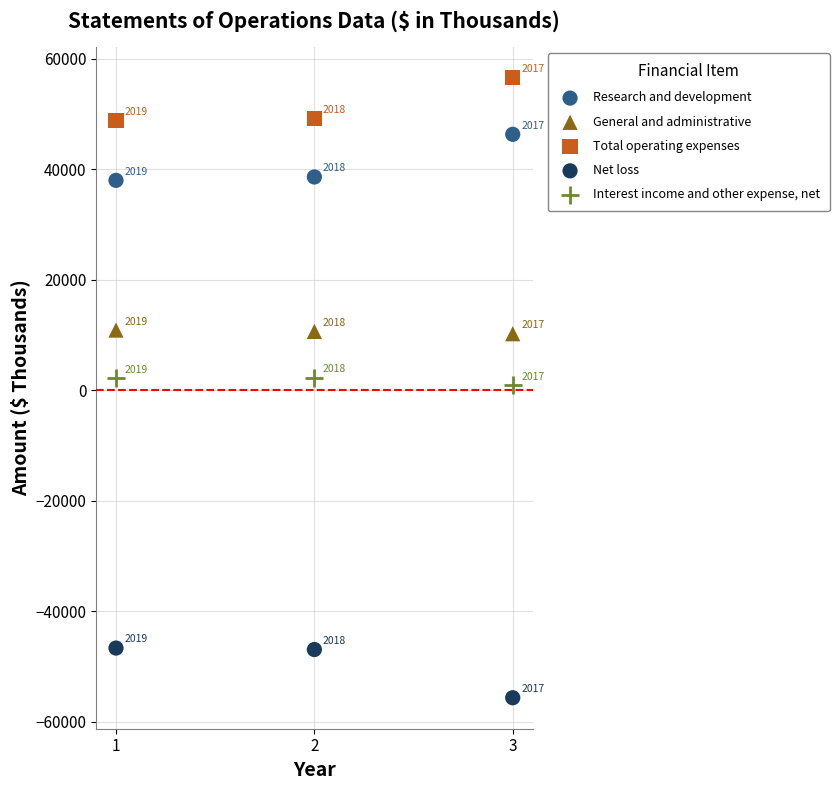

Across all series, what Y value is closest to 430?

861